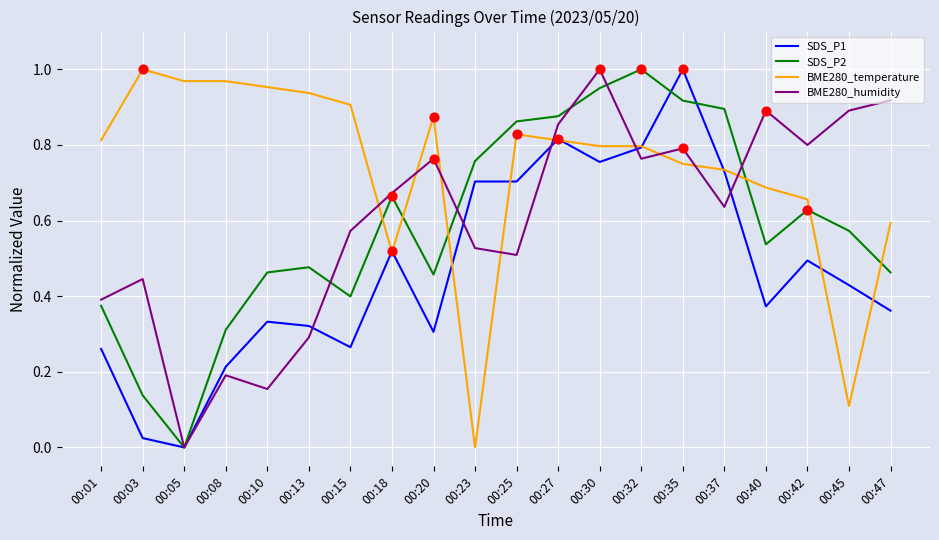

Which series changed the most between 00:05 and 00:08?

SDS_P2